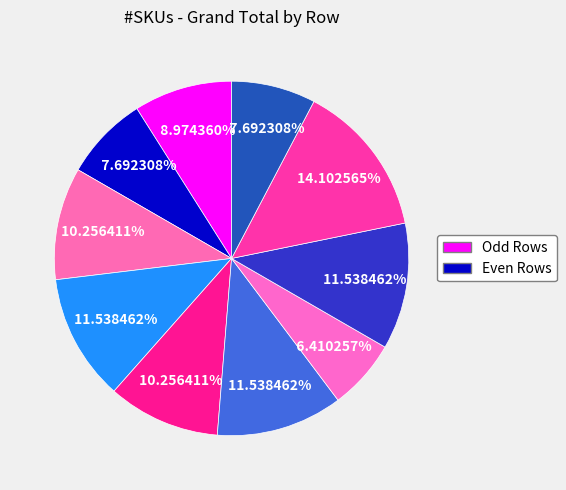

How many segments does this pie chart have?

10